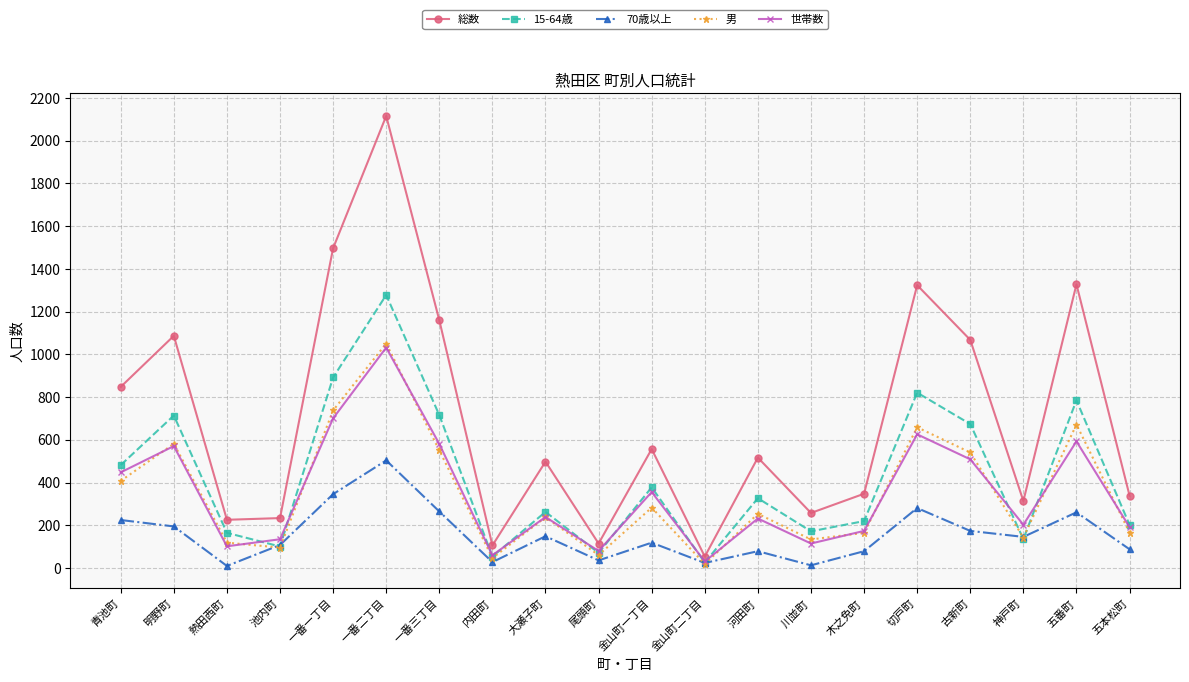

Which series has the widest spread of values?

総数